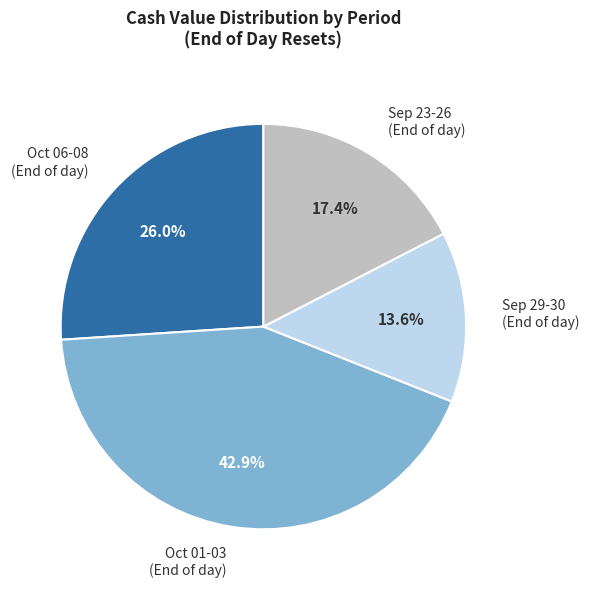

How many segments does this pie chart have?

4